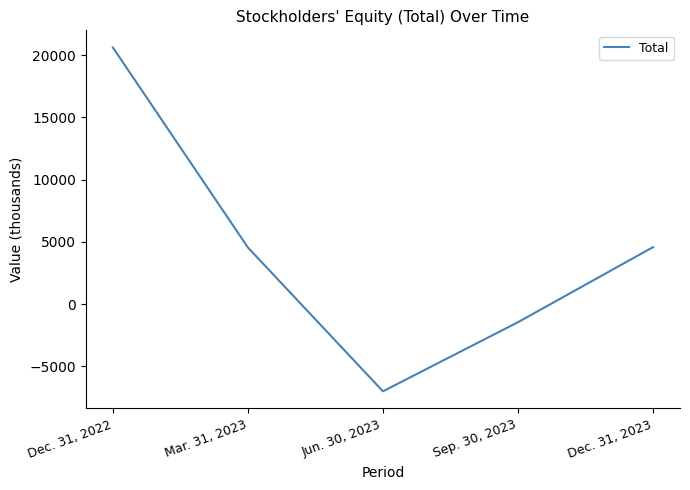

How many categories are shown in the chart?

5